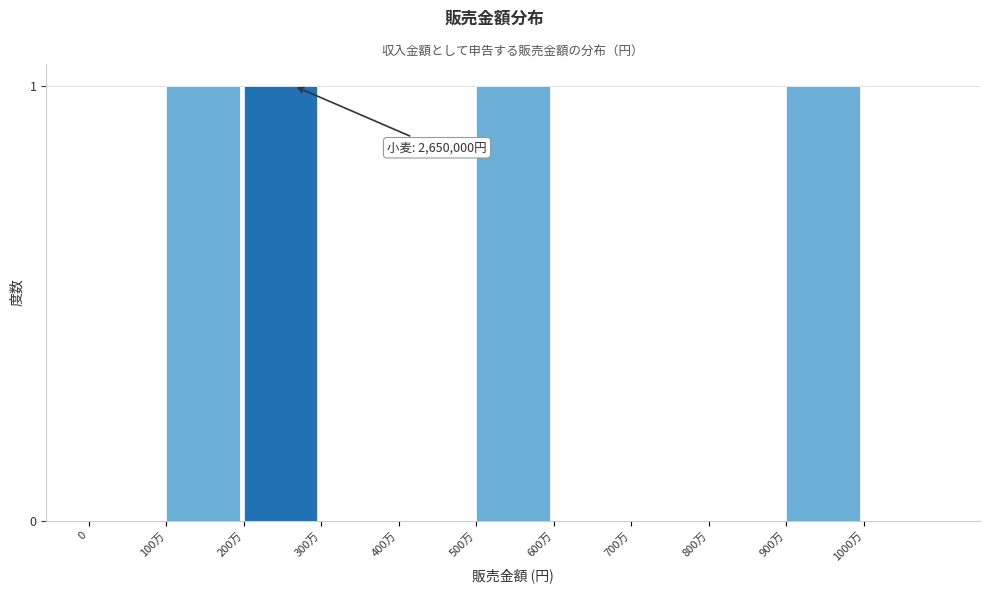

Reading left to right, list all the values displayed in this chart.

0=0	100万=1	200万=1	300万=0	400万=0	500万=1	600万=0	700万=0	800万=0	900万=1	1000万=0